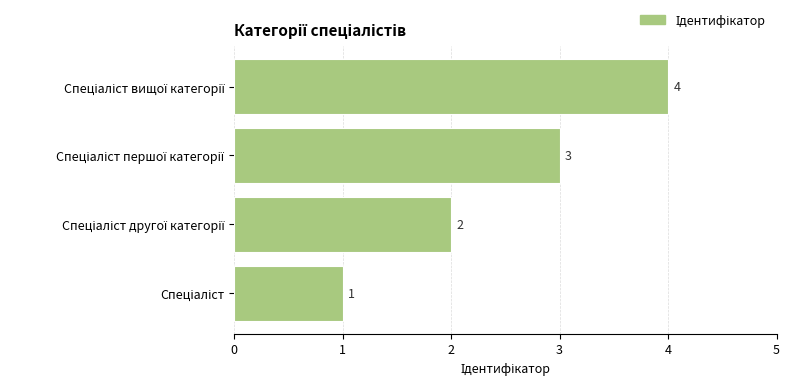

How many series are shown in this chart?

1